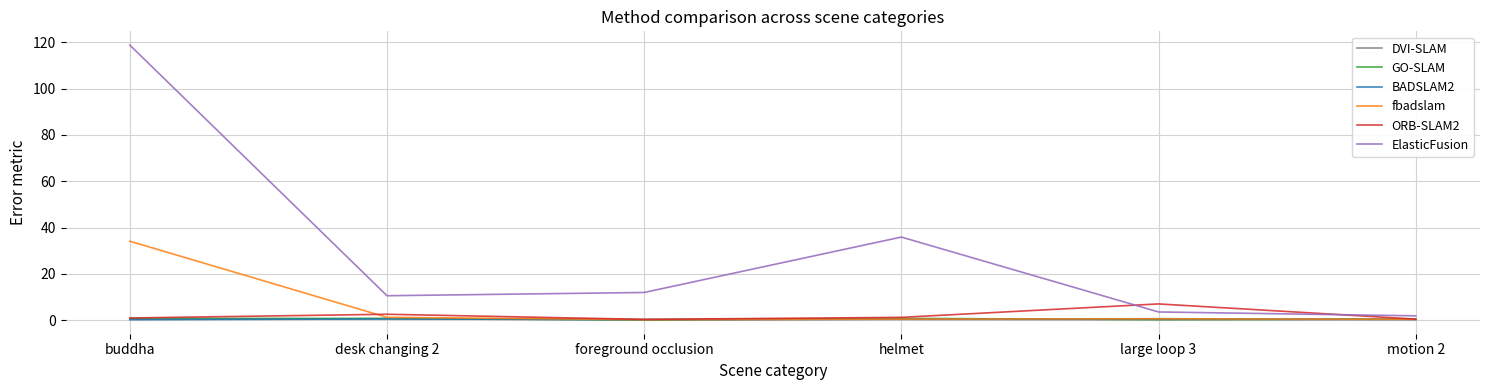

Which series has the largest range (max minus min)?

ElasticFusion